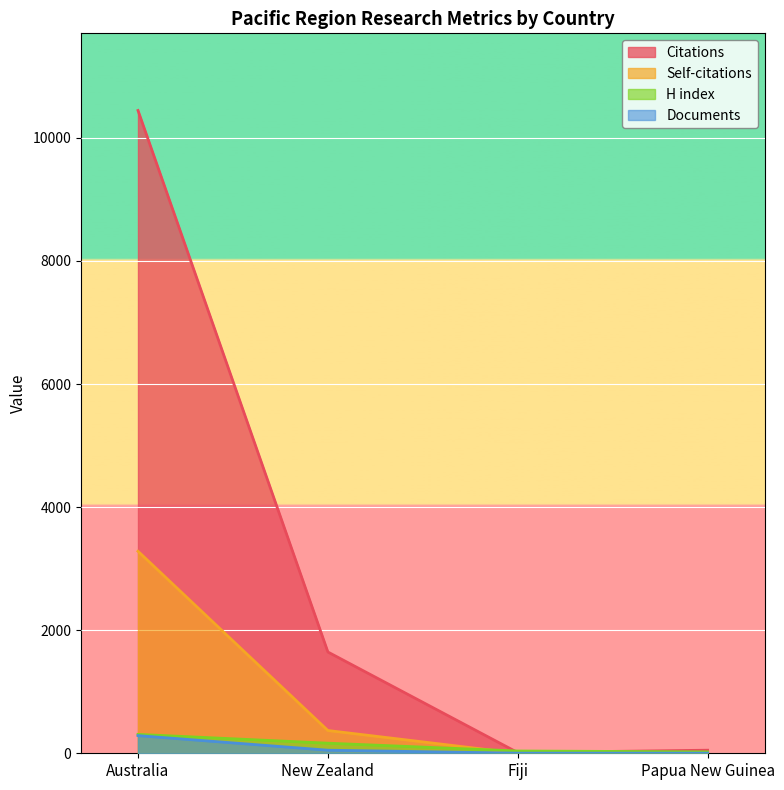

Reading left to right, list all the values displayed in this chart.

Citations: Australia=10446	New Zealand=1646	Fiji=11	Papua New Guinea=50
Self-citations: Australia=3283	New Zealand=370	Fiji=0	Papua New Guinea=1
H index: Australia=307	New Zealand=164	Fiji=37	Papua New Guinea=23
Documents: Australia=287	New Zealand=50	Fiji=2	Papua New Guinea=2